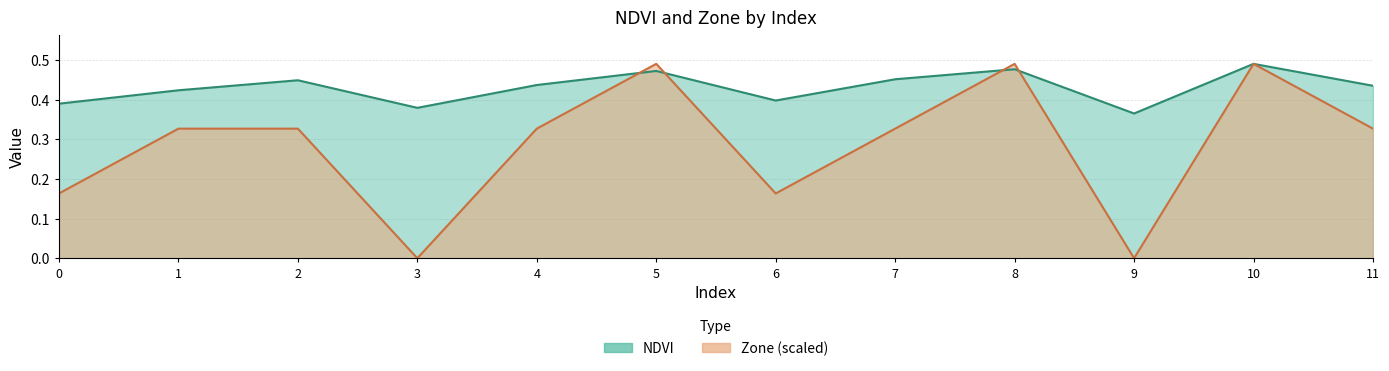

Which series ends up on top after the final intersection of NDVI and Zone?

NDVI